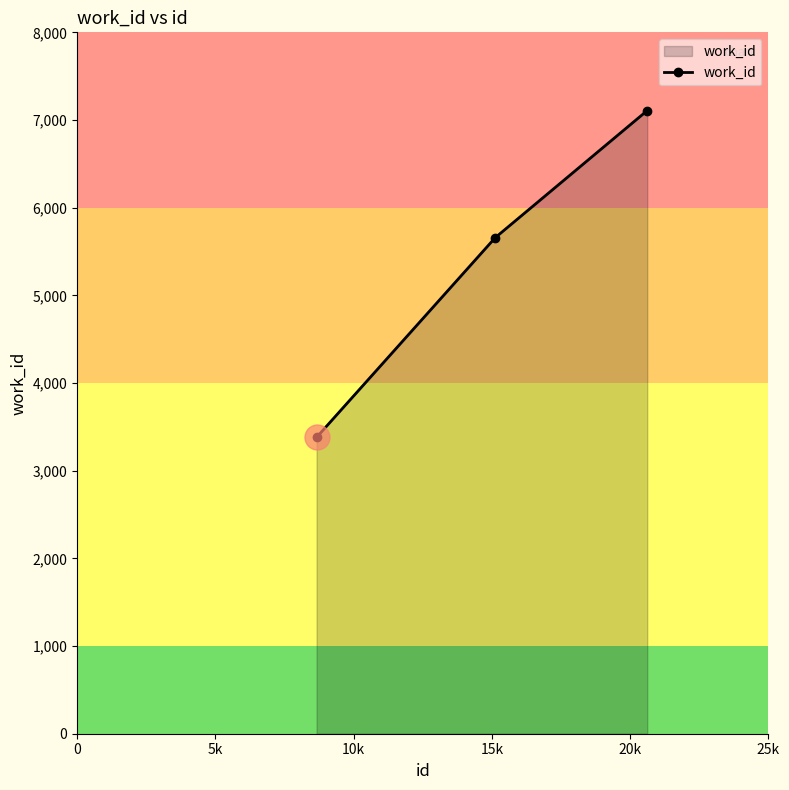

How many values are below 5658?

1